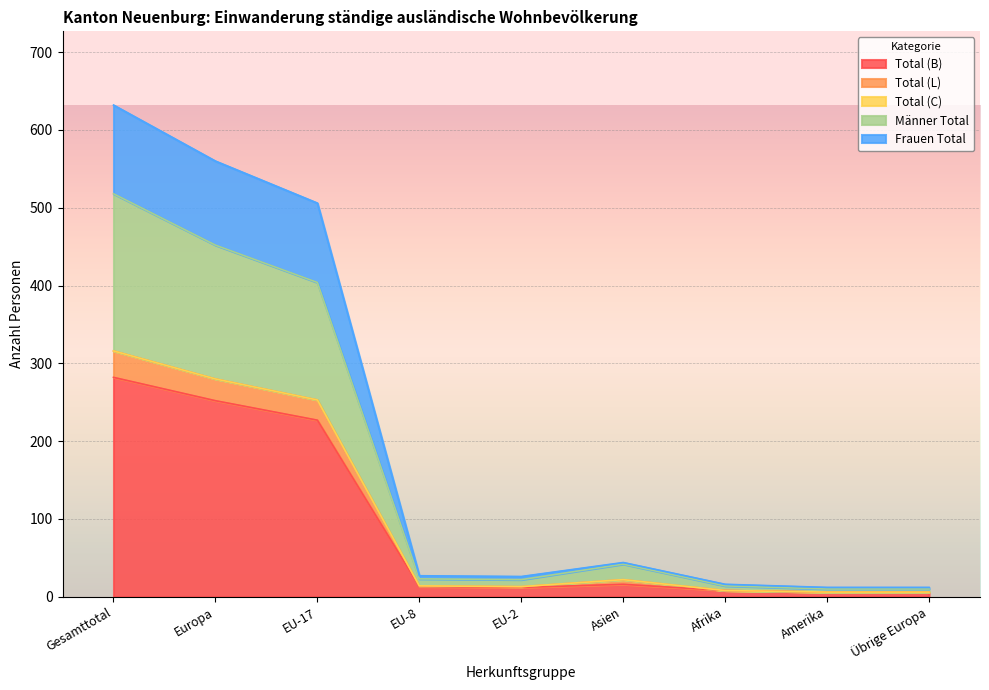

How many interior local peaks does the Männer Total series have?

1